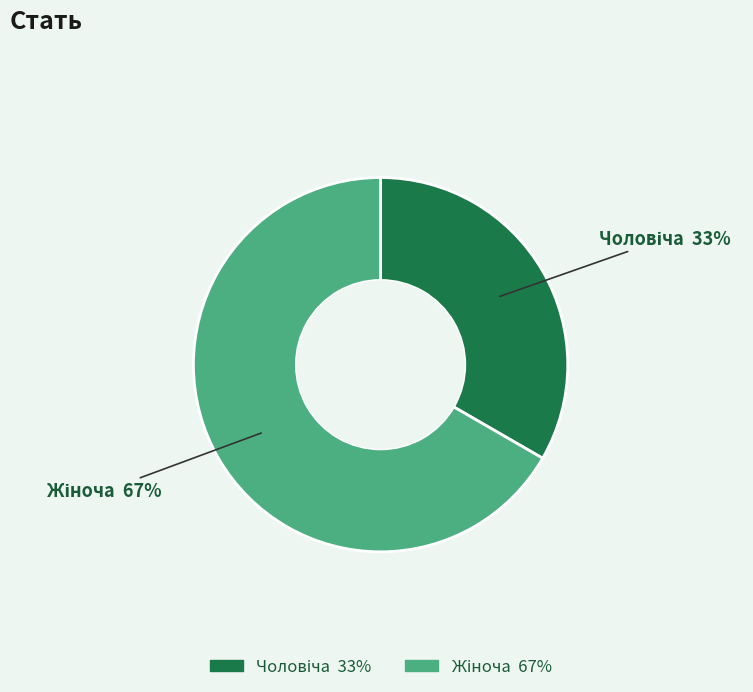

To the nearest percent, what is the average slice percentage?

50%